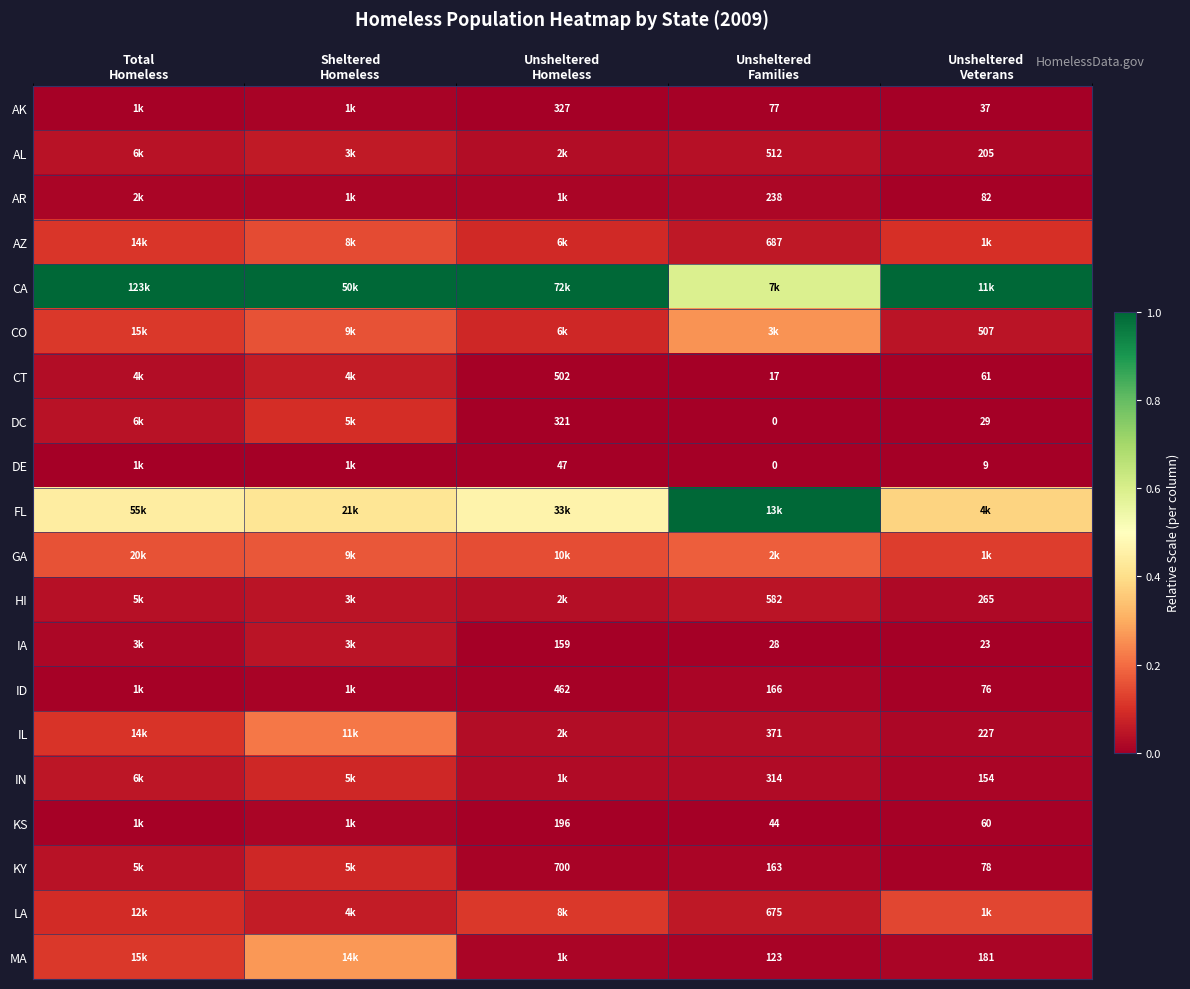

The value of FL at Sheltered Homeless is 0.4. True or false?

True